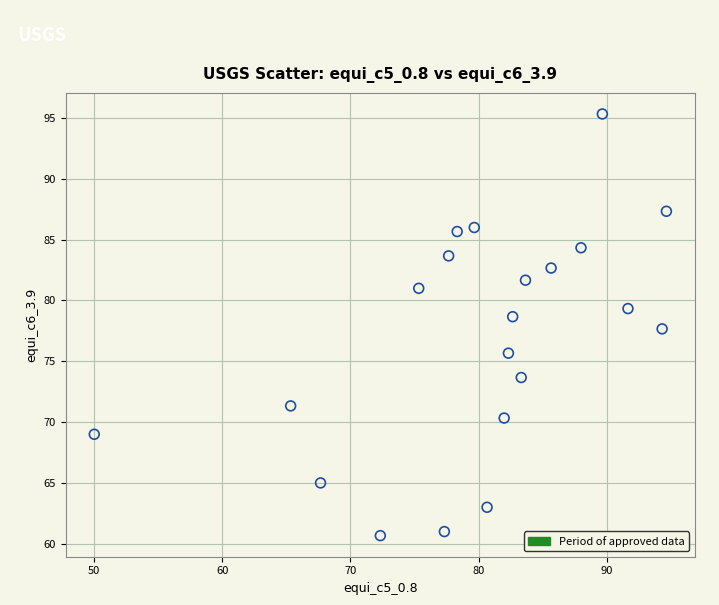

What is the range of Y values (max minus min)?

34.7